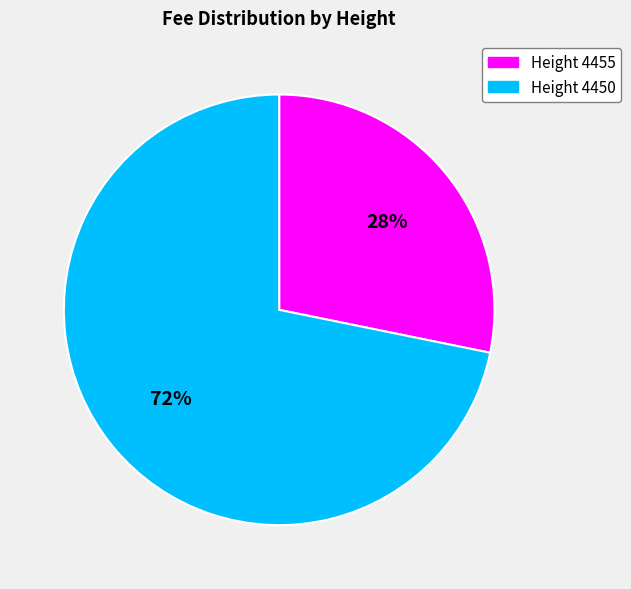

Does any single category account for the majority?

Yes